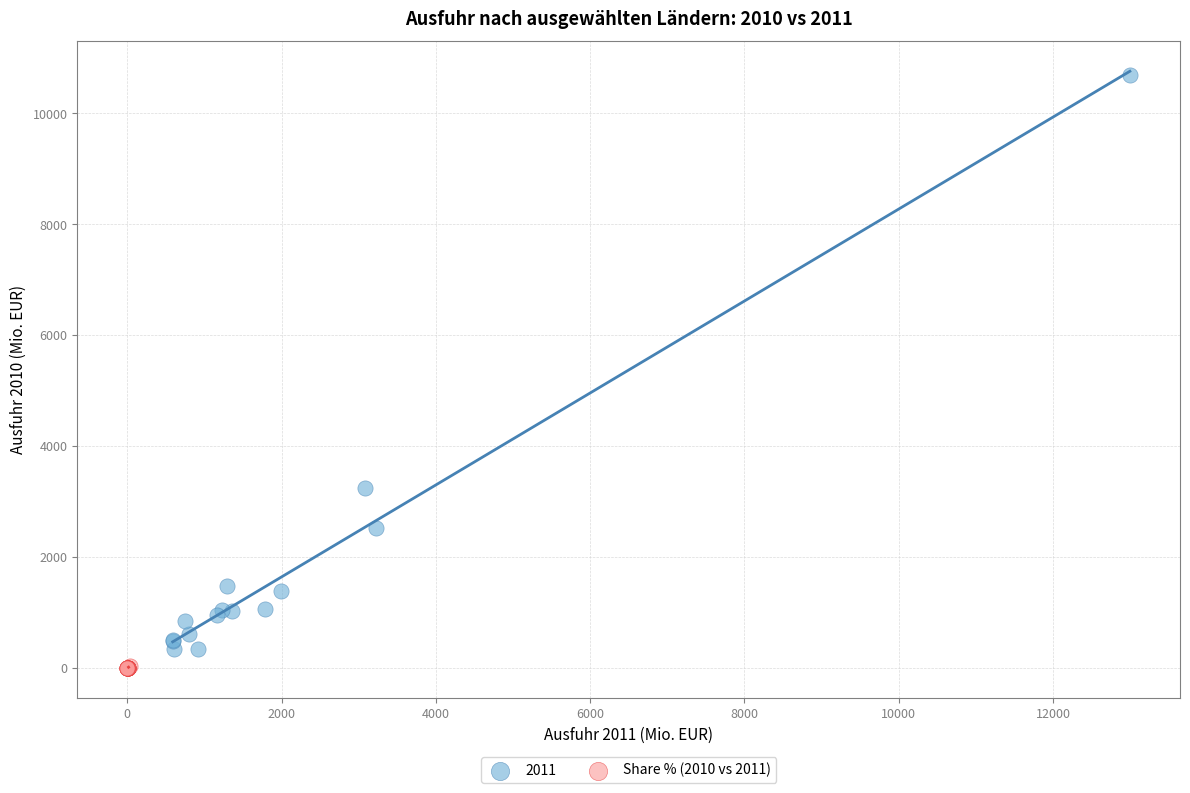

Which series has the widest spread of Y values?

2011